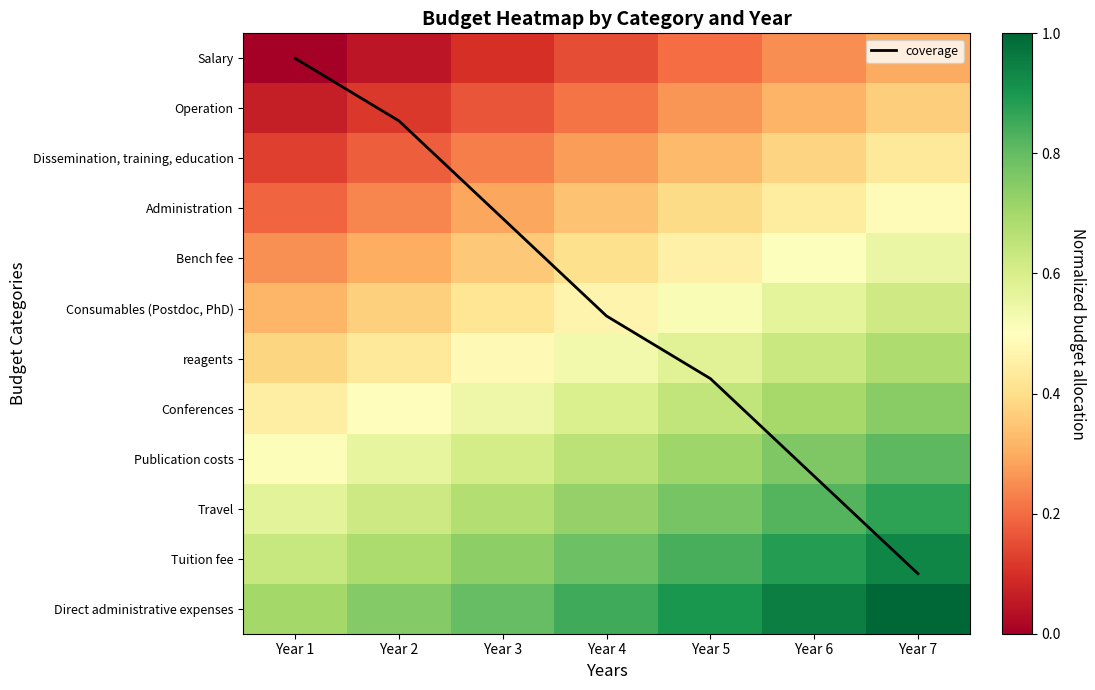

Is it true that reagents equals 0.4 at Year 1?

True